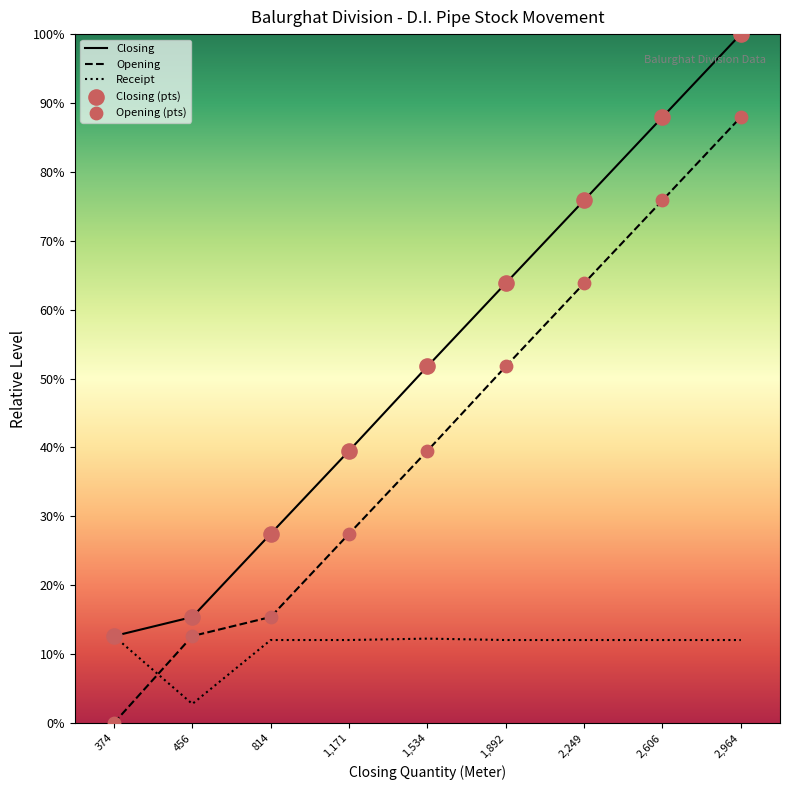

Which series has the largest total across all categories?

Closing